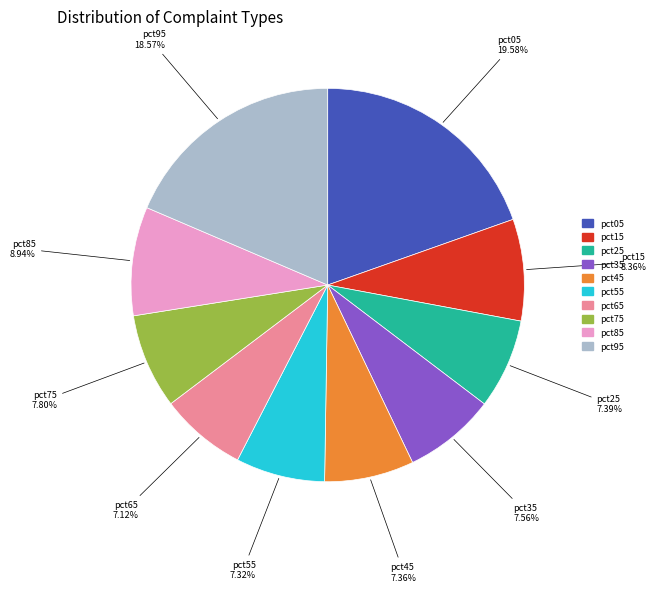

Does any single category account for the majority?

No